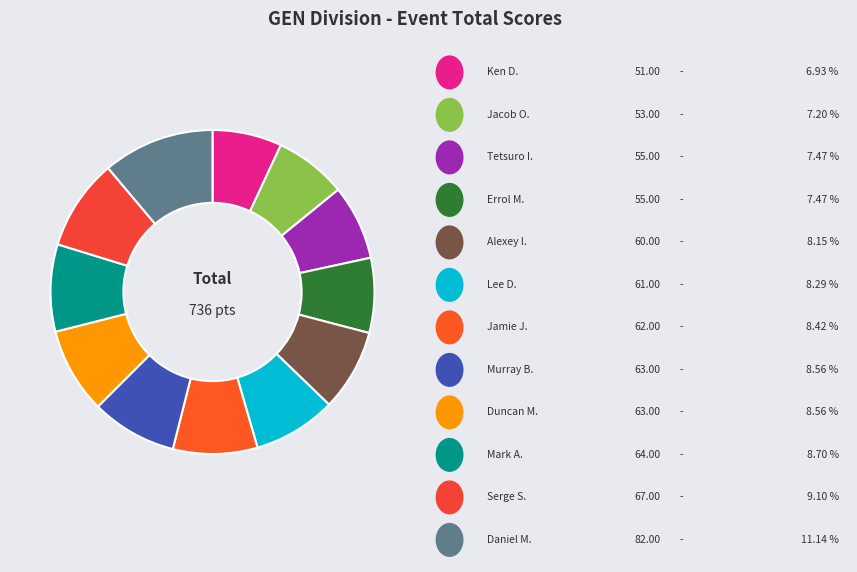

How many segments does this pie chart have?

12